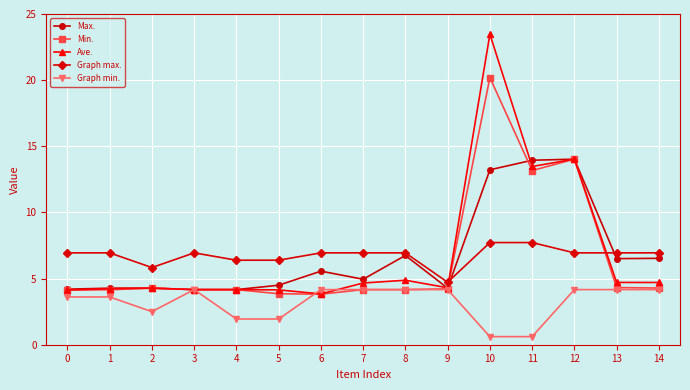

What are all the series names shown in the legend?

Max., Min., Ave., Graph max., Graph min.